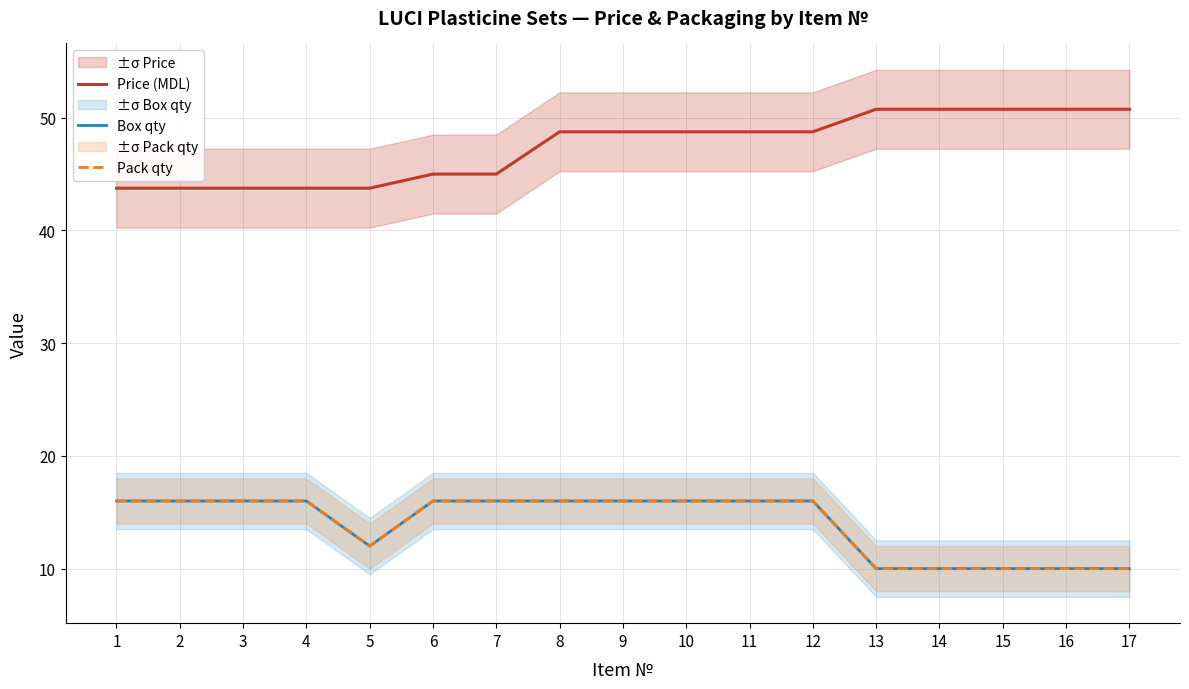

At which category is the sum across all series the highest?

8